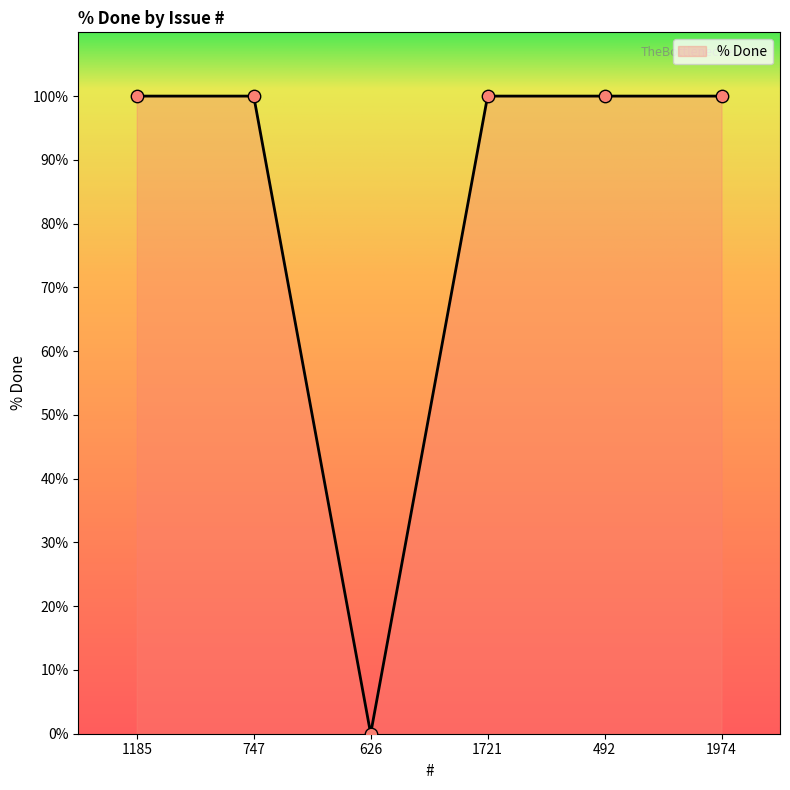

Between 492 and 626, which is larger?

492